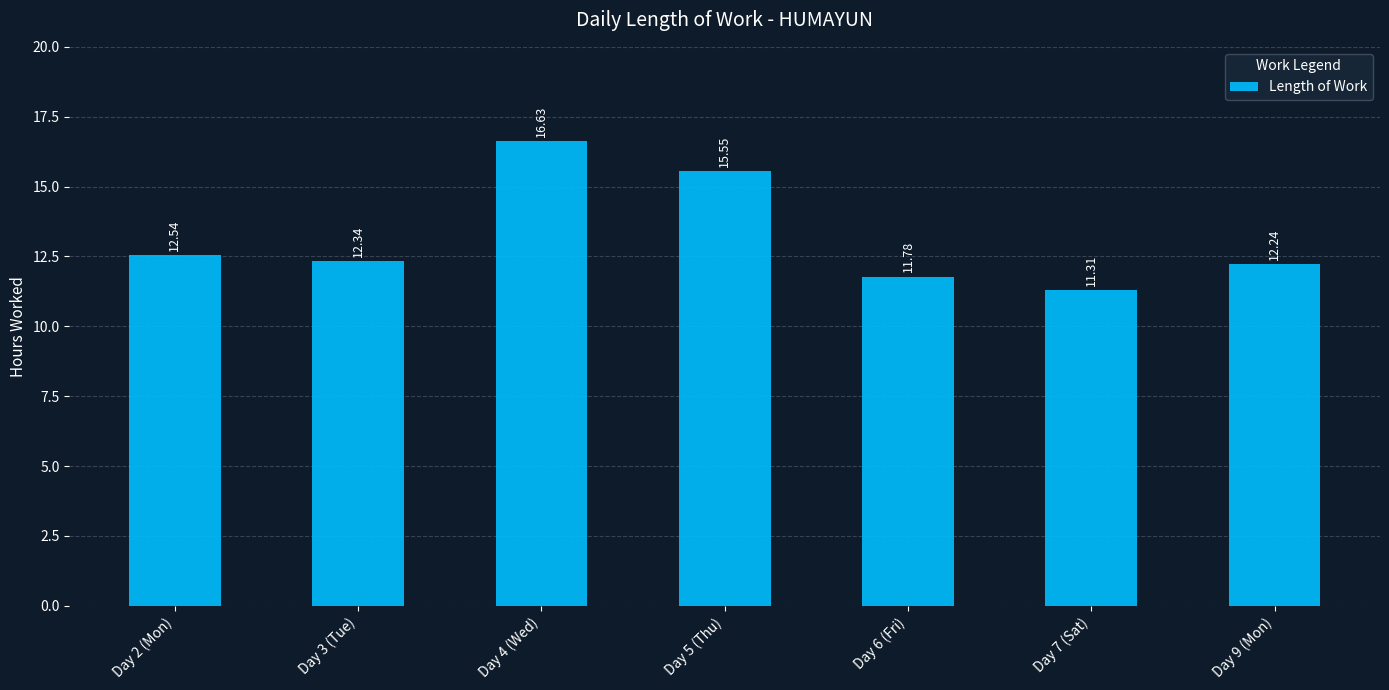

What is the sum of all values?

92.4